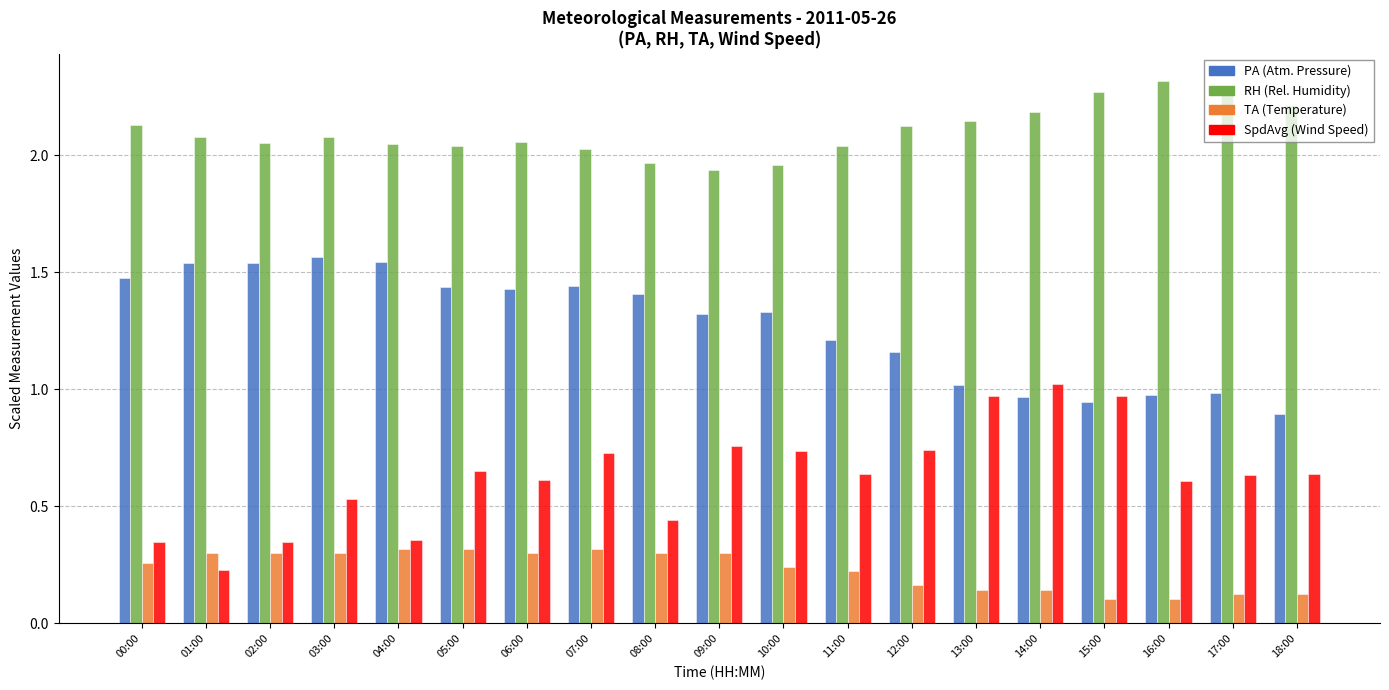

How many data points does each series have?

19